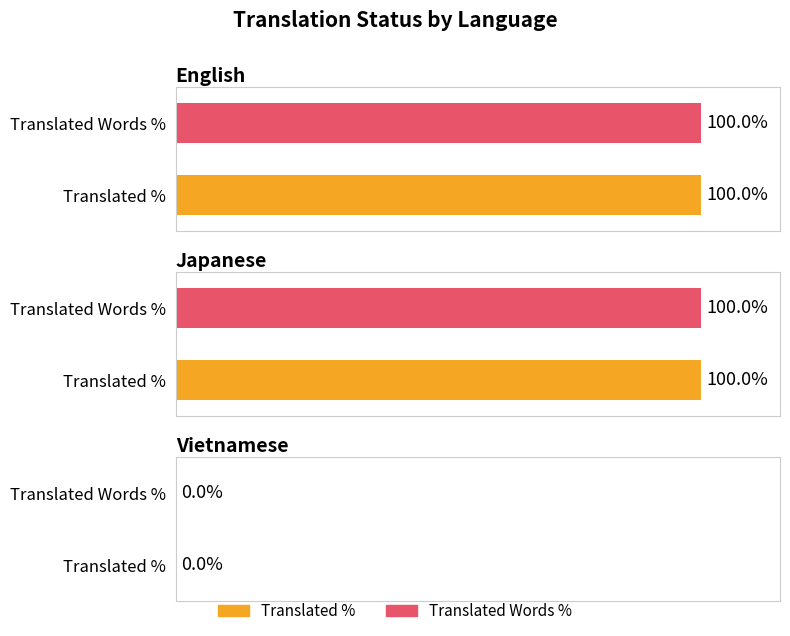

How many bars are there in total?

6